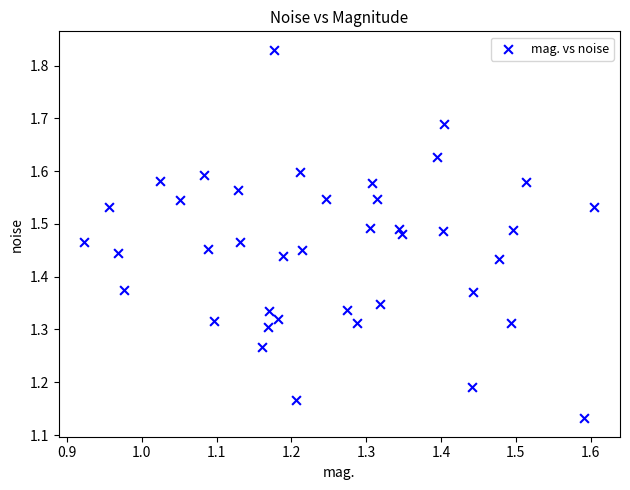

What is the range of Y values (max minus min)?

0.7